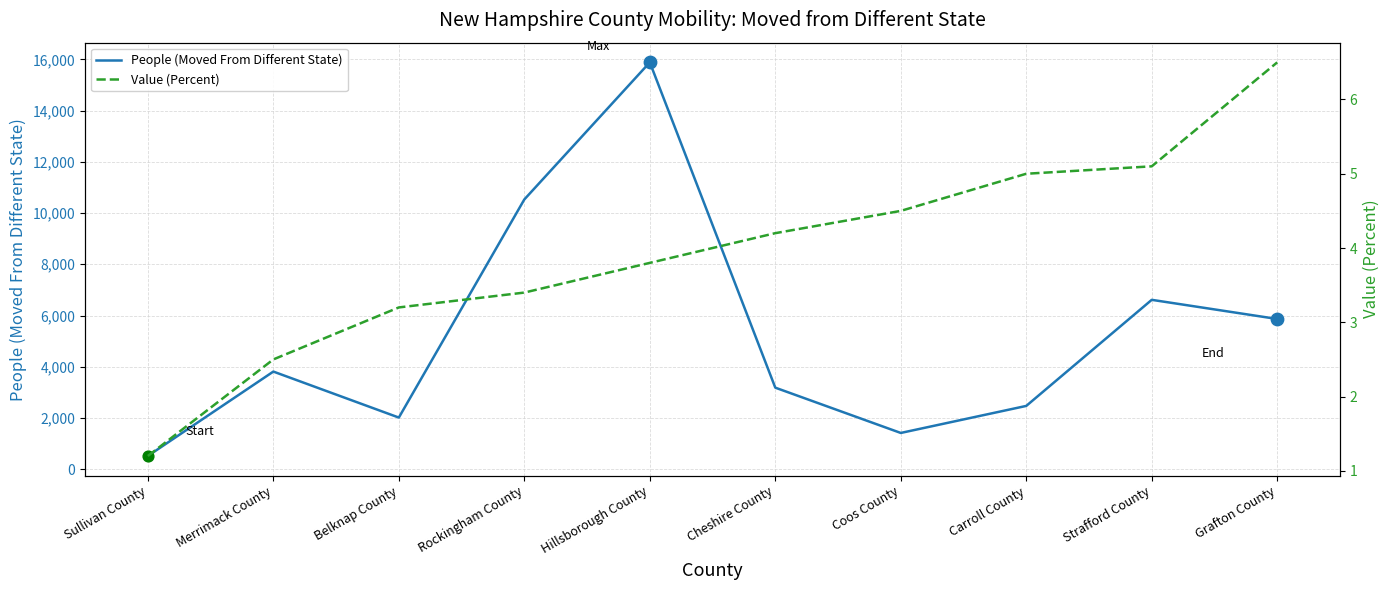

Which series has the largest total across all categories?

People (Moved From Different State)